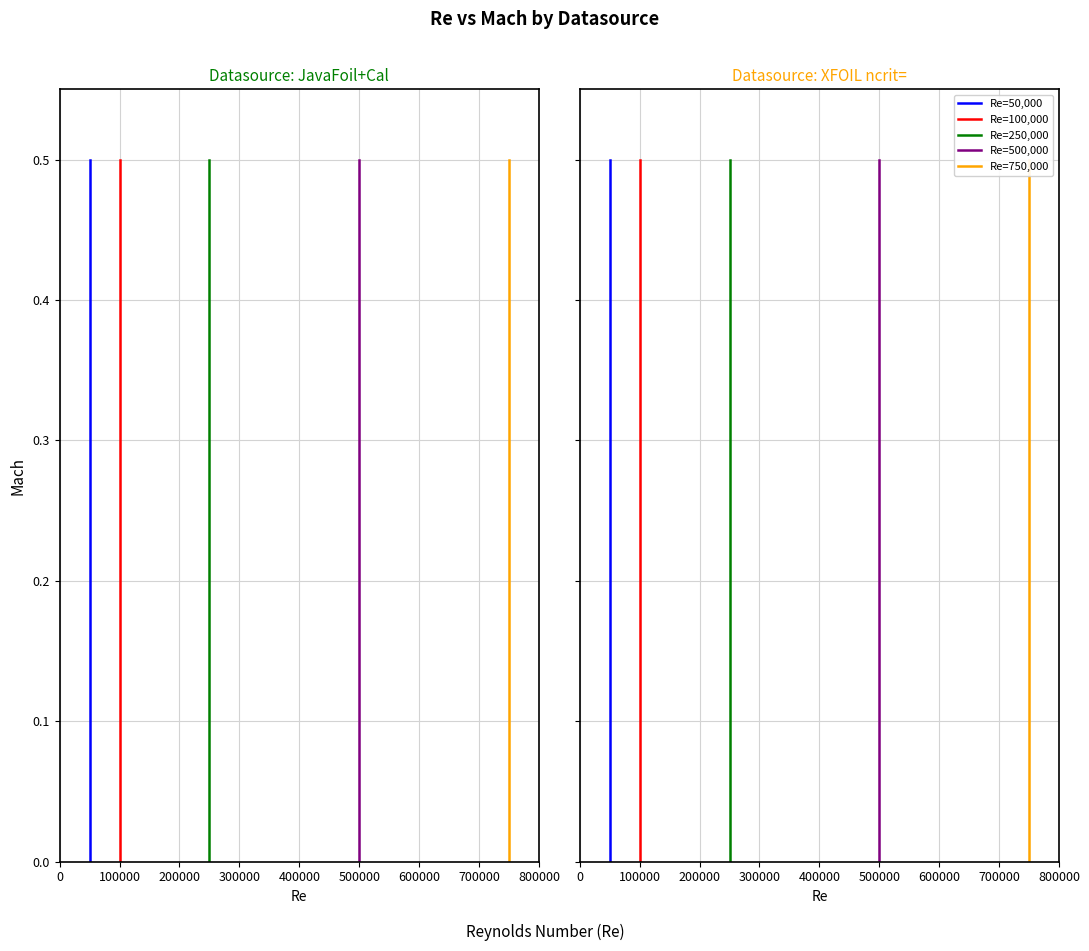

True or false: Re=500,000 and Re=250,000 cross at least once.

False